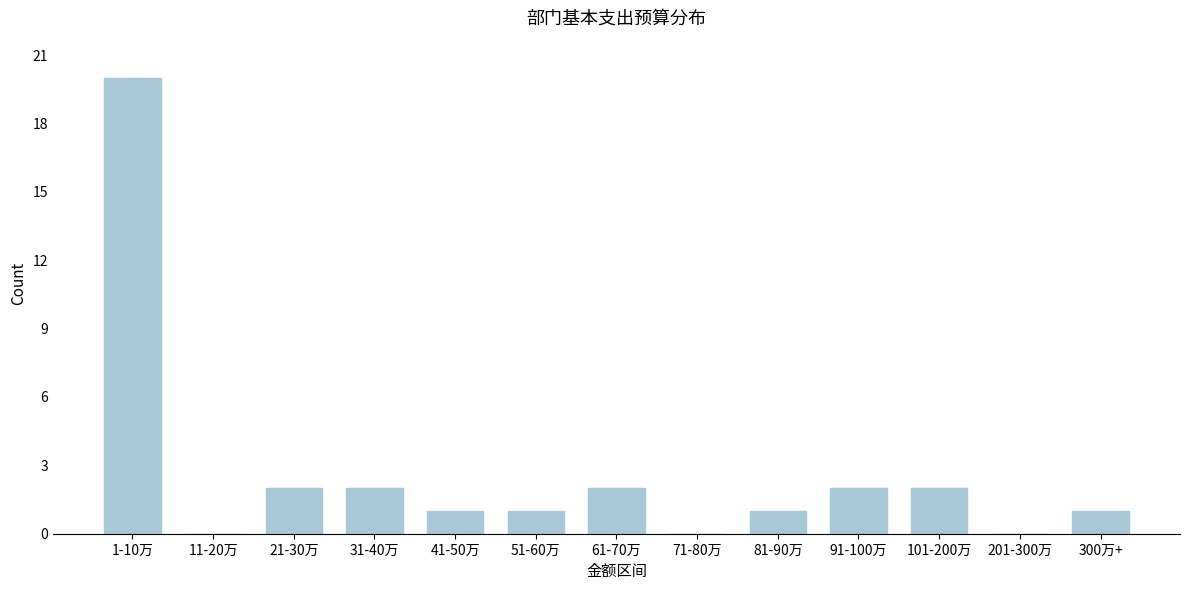

Reading right to left, extract all data points from this chart.

300万+=1	201-300万=0	101-200万=2	91-100万=2	81-90万=1	71-80万=0	61-70万=2	51-60万=1	41-50万=1	31-40万=2	21-30万=2	11-20万=0	1-10万=20